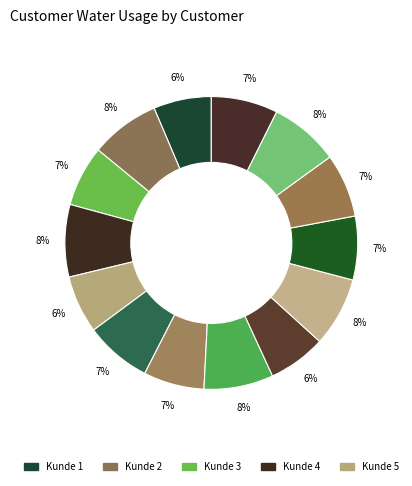

Is there a majority slice in this chart?

No